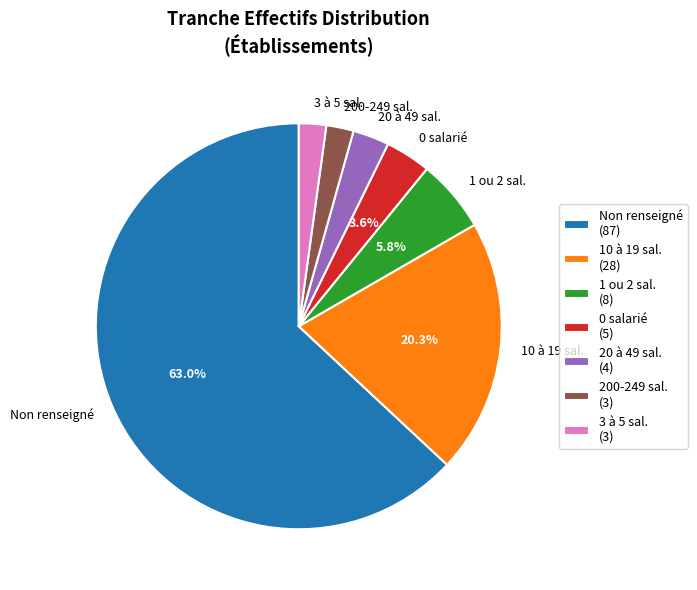

Does any single category account for the majority?

Yes